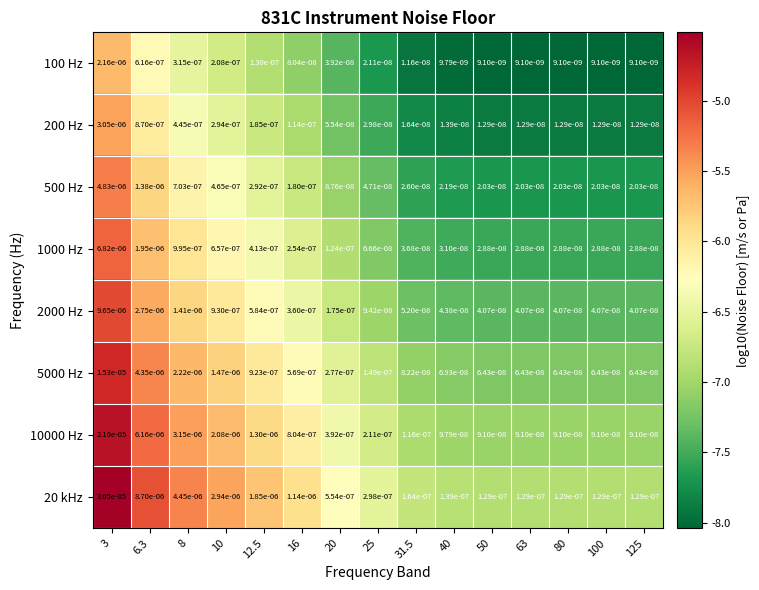

Is the value of 200 Hz at 40 greater than the value of 2000 Hz at 40?

No